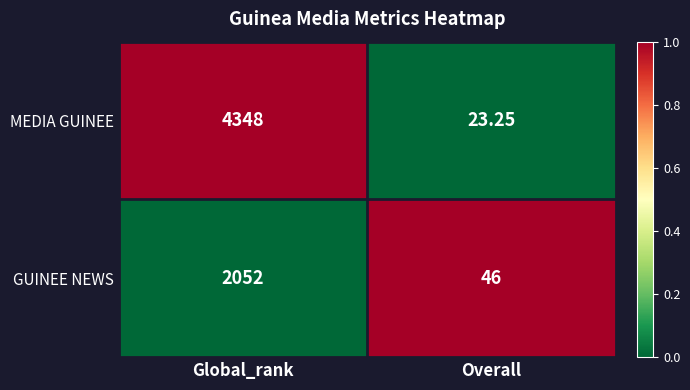

At which category is the sum across all series the highest?

Global_rank